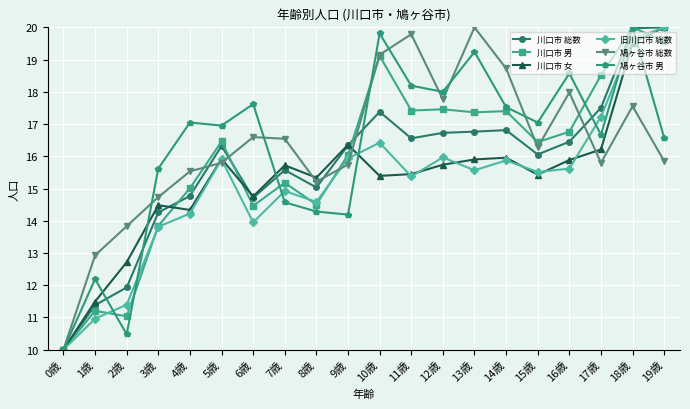

Is this an area chart (filled region under the line)?

No